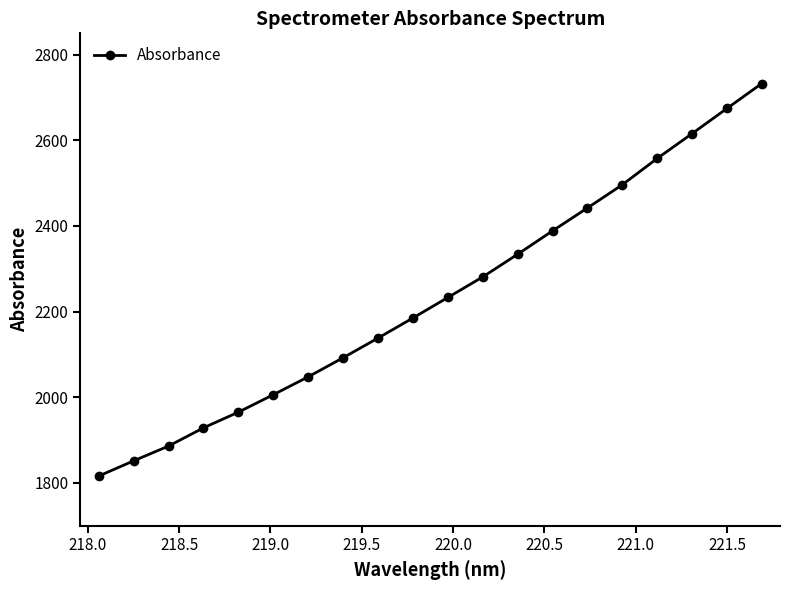

True or false: the data has more than 0 interior local peaks.

False